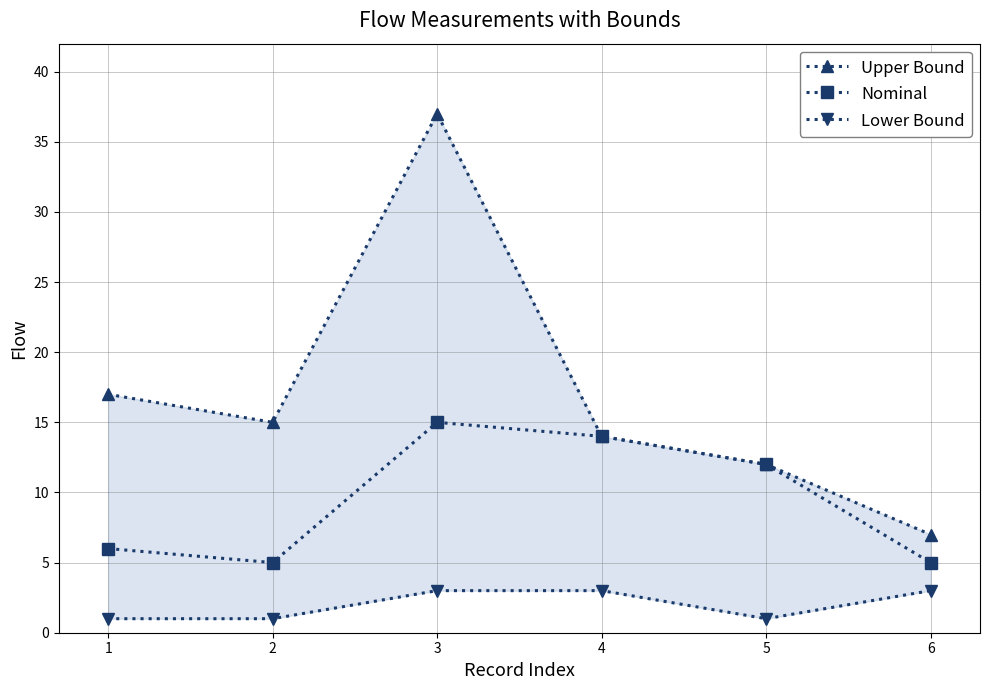

How many lines are shown in the chart?

3